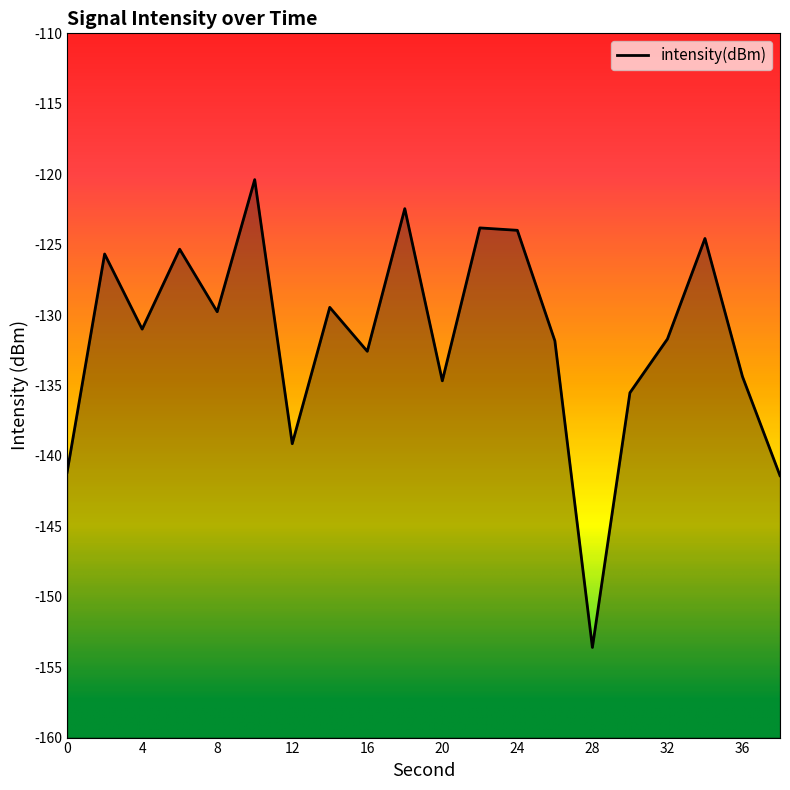

Reading left to right, extract all data points from this chart.

0=-141.2	2=-125.7	4=-131.0	6=-125.3	8=-129.8	10=-120.4	12=-139.1	14=-129.5	16=-132.6	18=-122.4	20=-134.7	22=-123.8	24=-124.0	26=-131.8	28=-153.6	30=-135.5	32=-131.7	34=-124.6	36=-134.4	38=-141.4